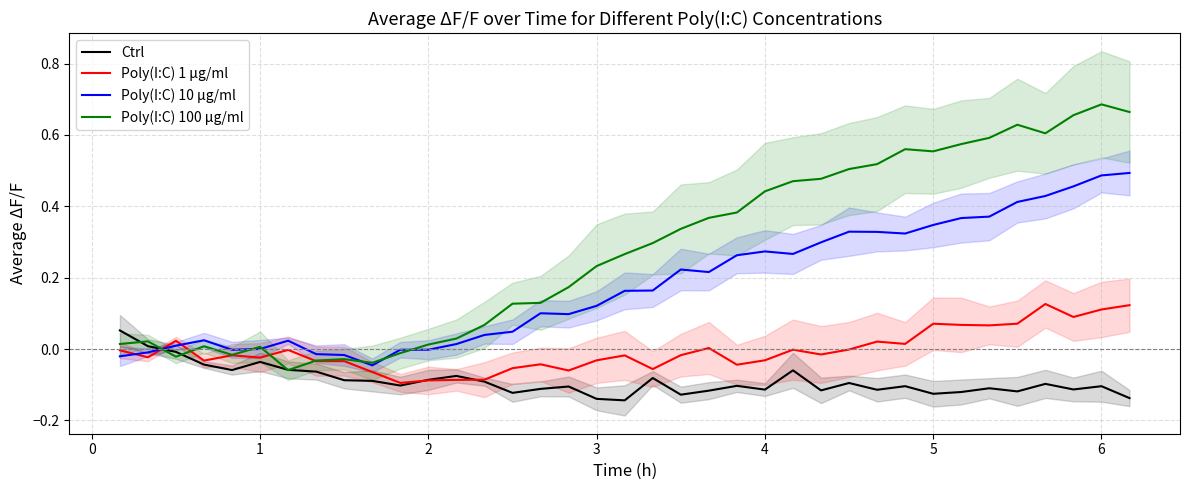

What is the minimum value shown in the chart?

-0.1